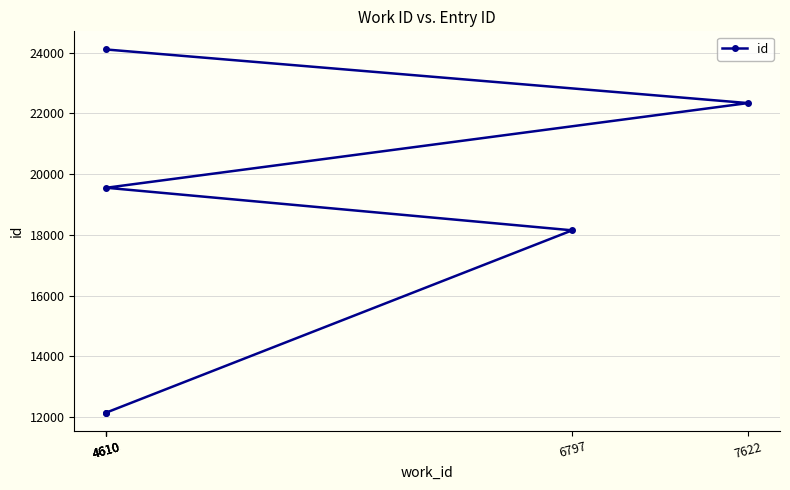

What is the change in value from 6797 to 4610?

+5956